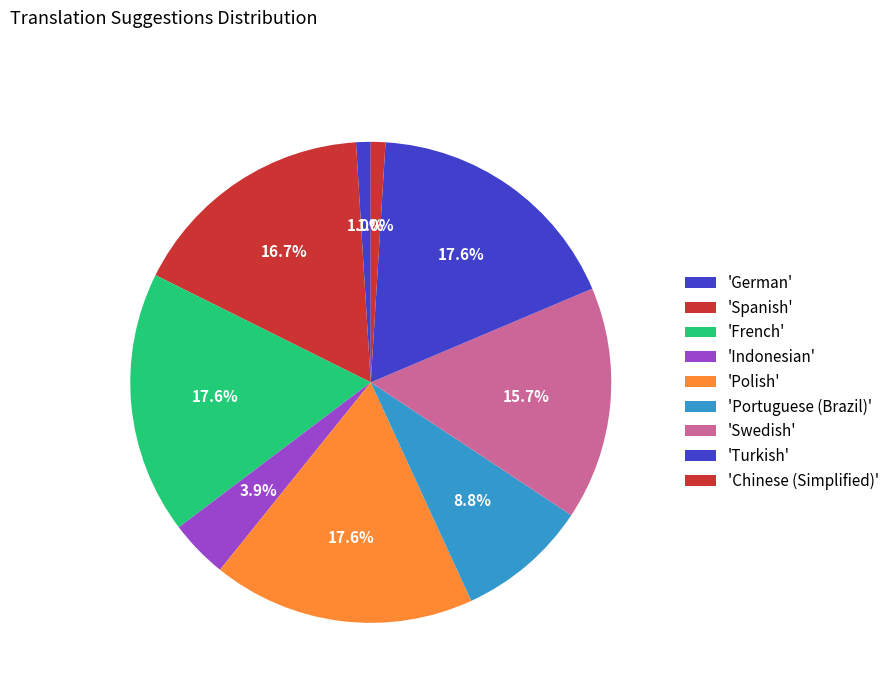

How many segments does this pie chart have?

9